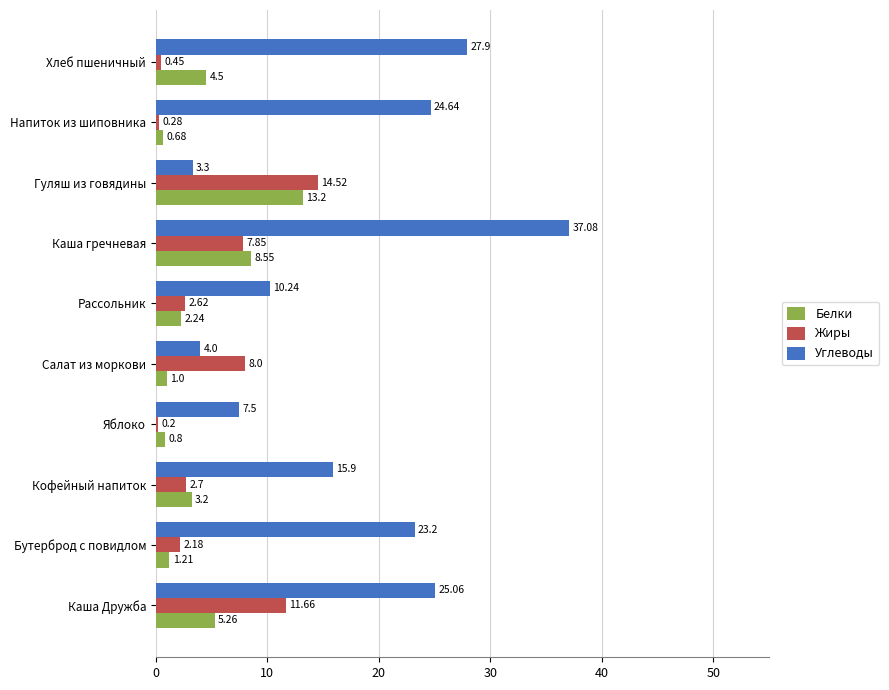

At how many categories does at least one series exceed 26?

2